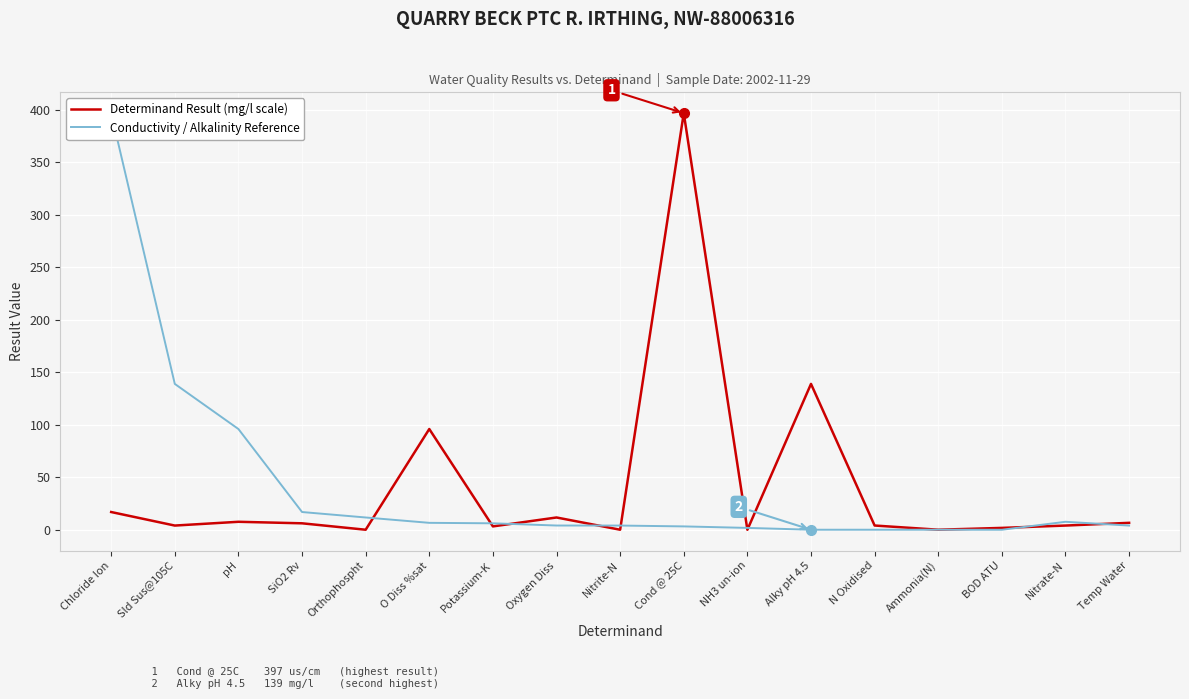

The value of Determinand Result (mg/l scale) at Oxygen Diss is 16.0. True or false?

False